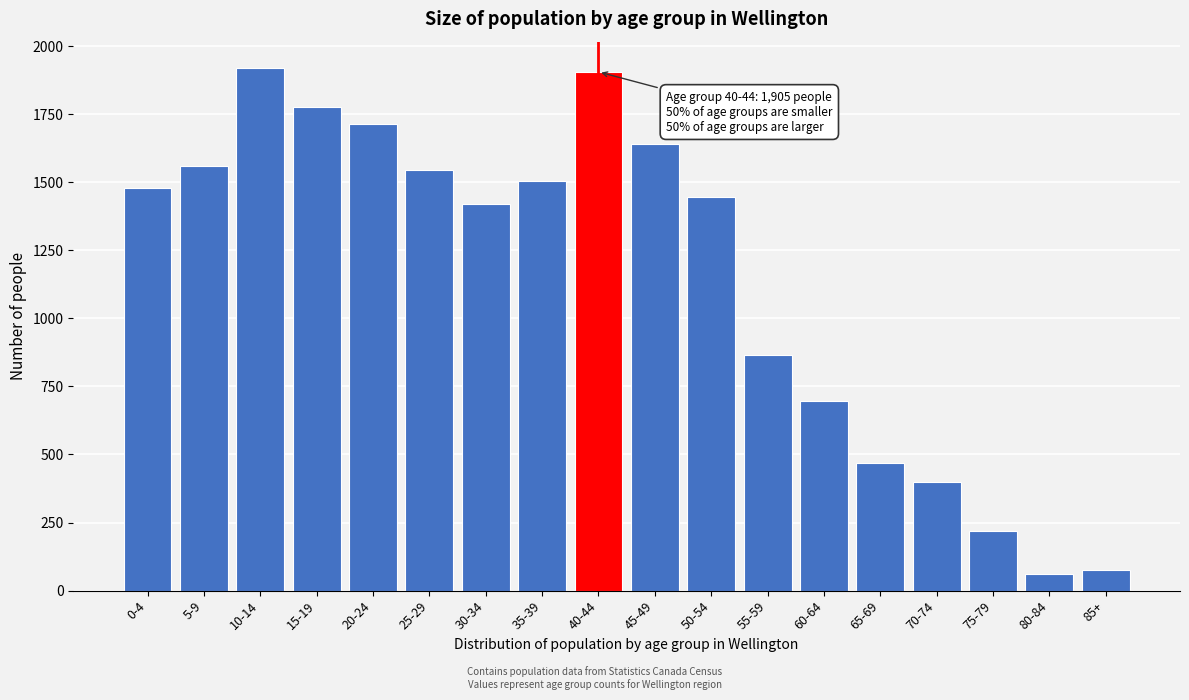

Reading right to left, what are all the values shown in this chart?

75	60	220	400	470	695	865	1445	1640	1905	1505	1420	1545	1715	1775	1920	1560	1480